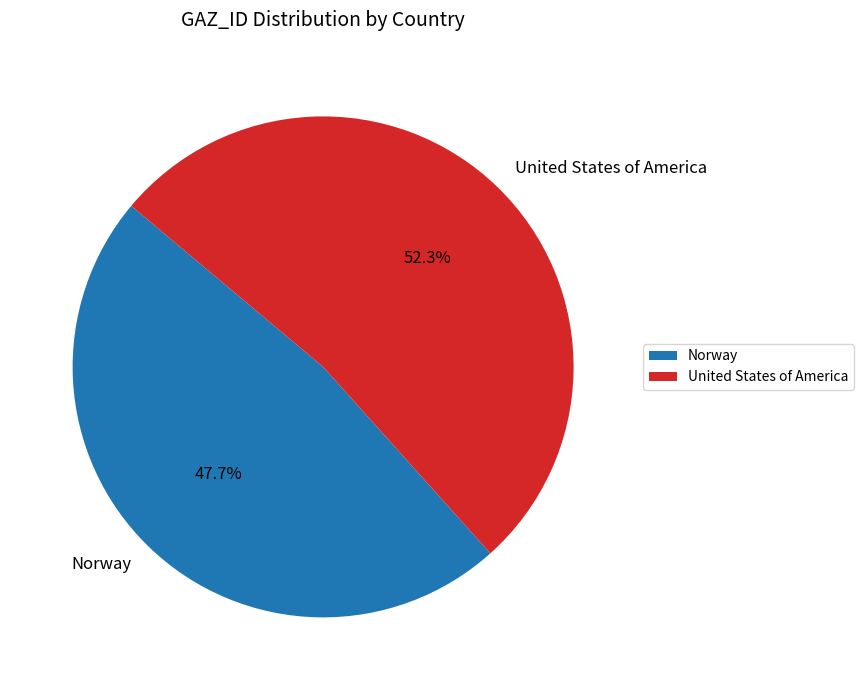

What is the total percentage of United States of America and Norway?

100.0%